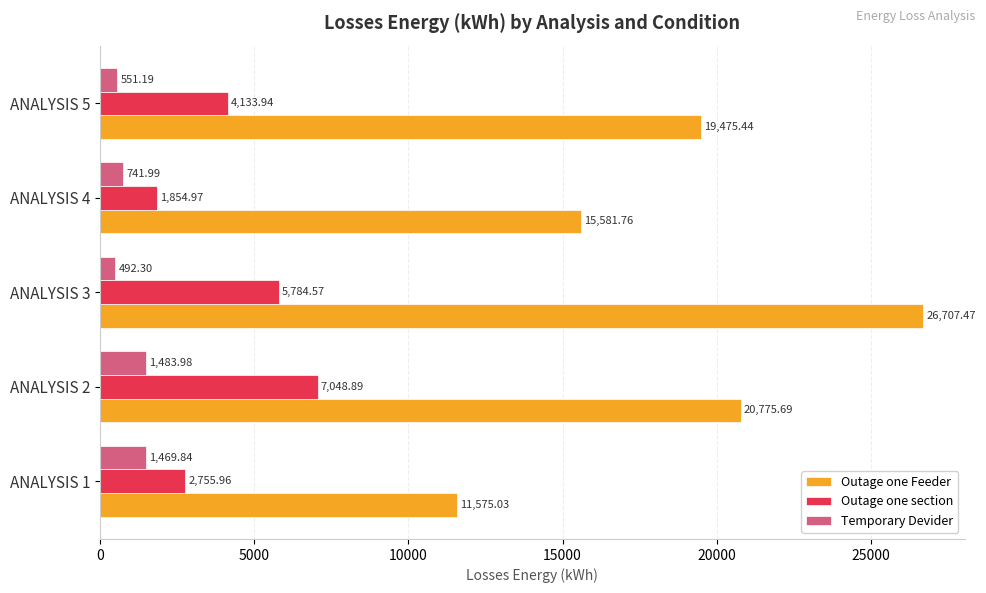

How many data points in Temporary Devider are less than 741?

2